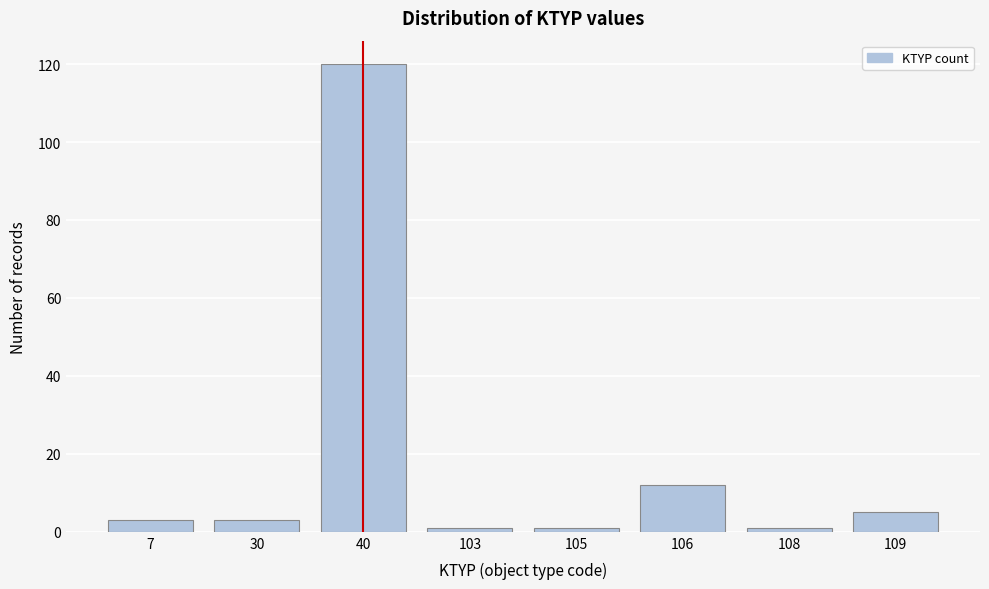

Reading left to right, what are all the values shown in this chart?

3	3	120	1	1	12	1	5